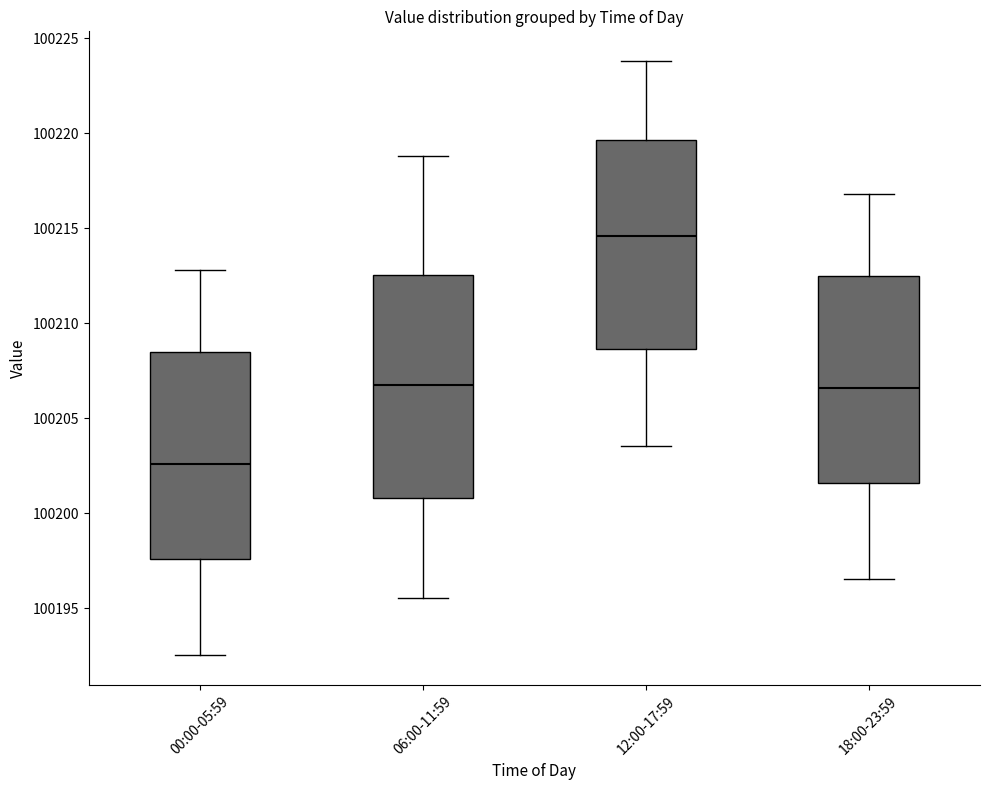

Which box's median line is the highest?

12:00-17:59